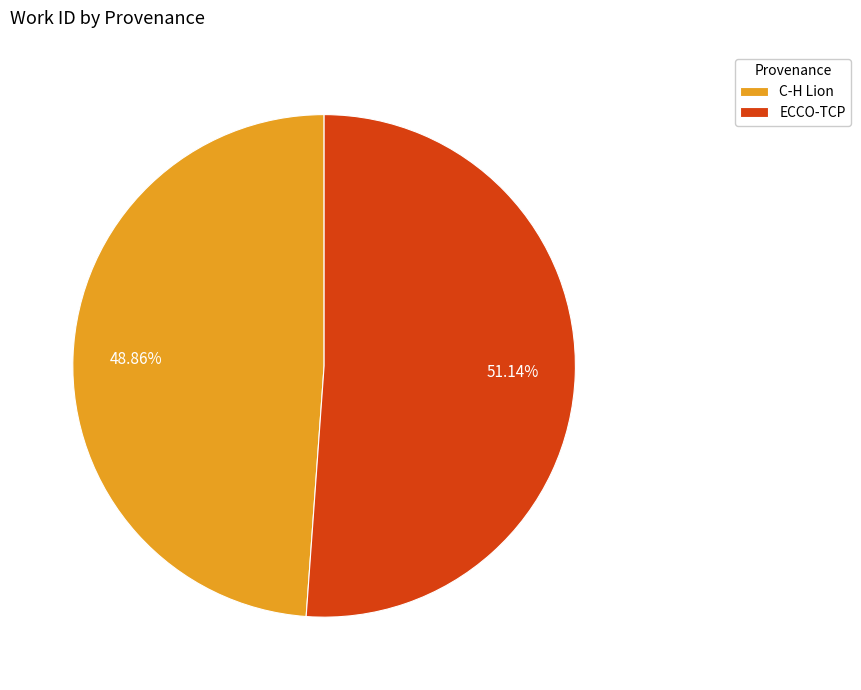

What is the smallest slice in the pie chart?

C-H Lion